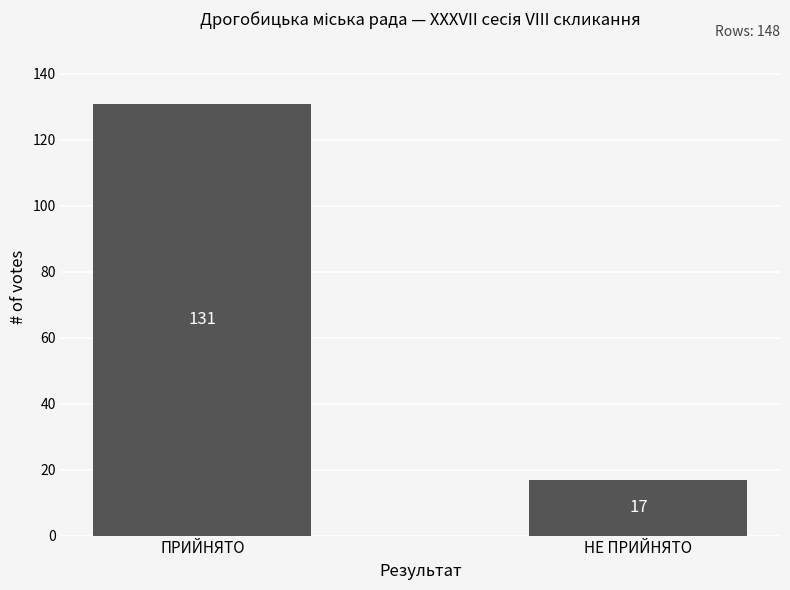

What is the average value?

74